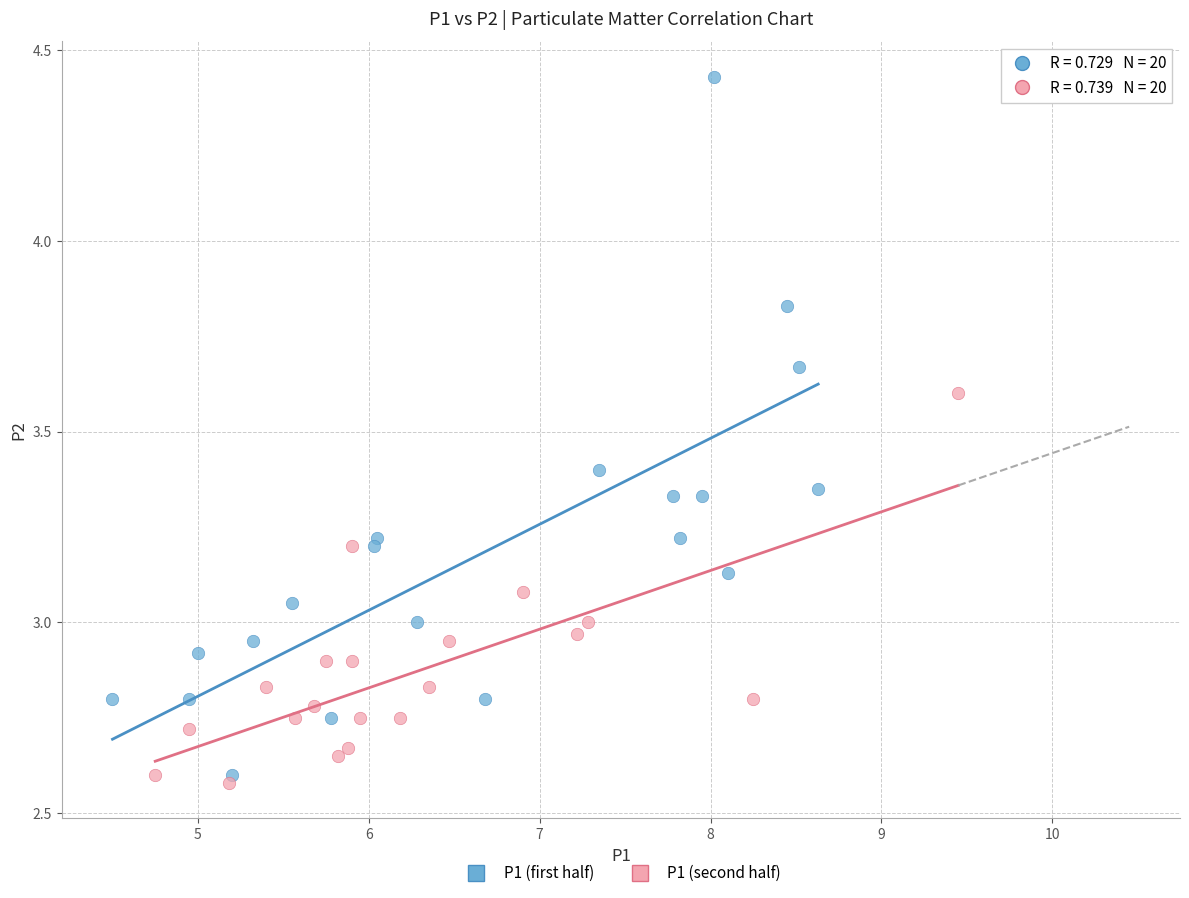

Which series has the widest spread of Y values?

P1 (first half)